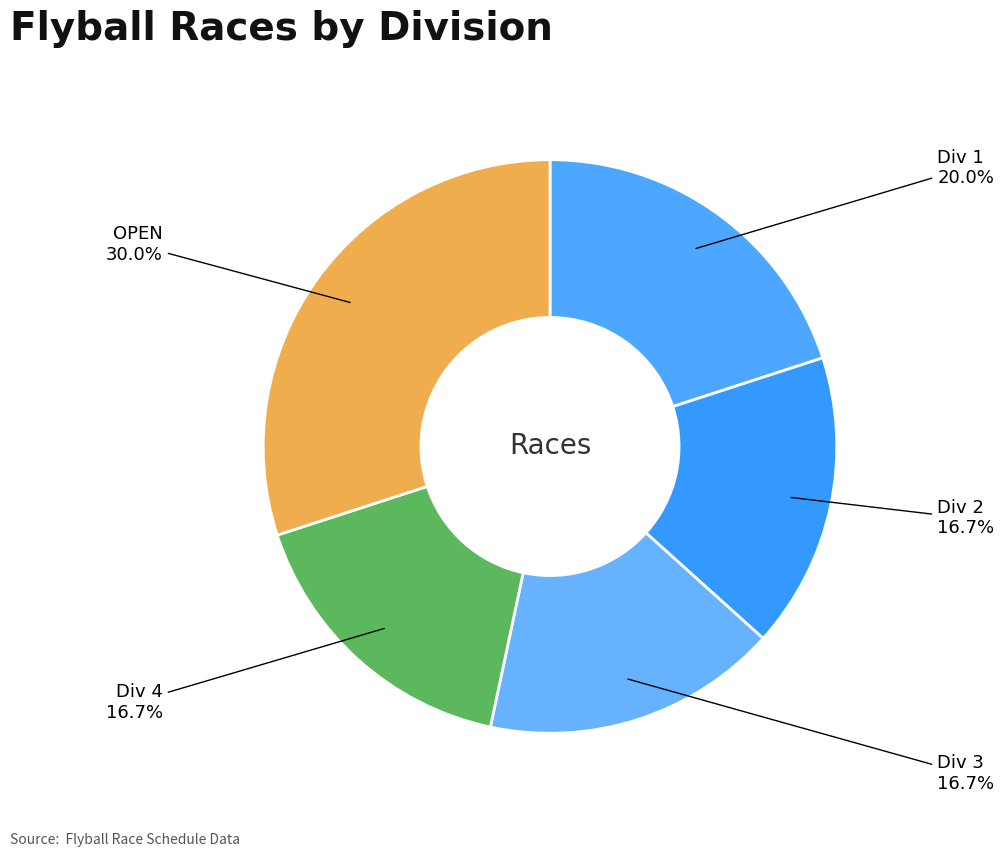

How many segments does this pie chart have?

5